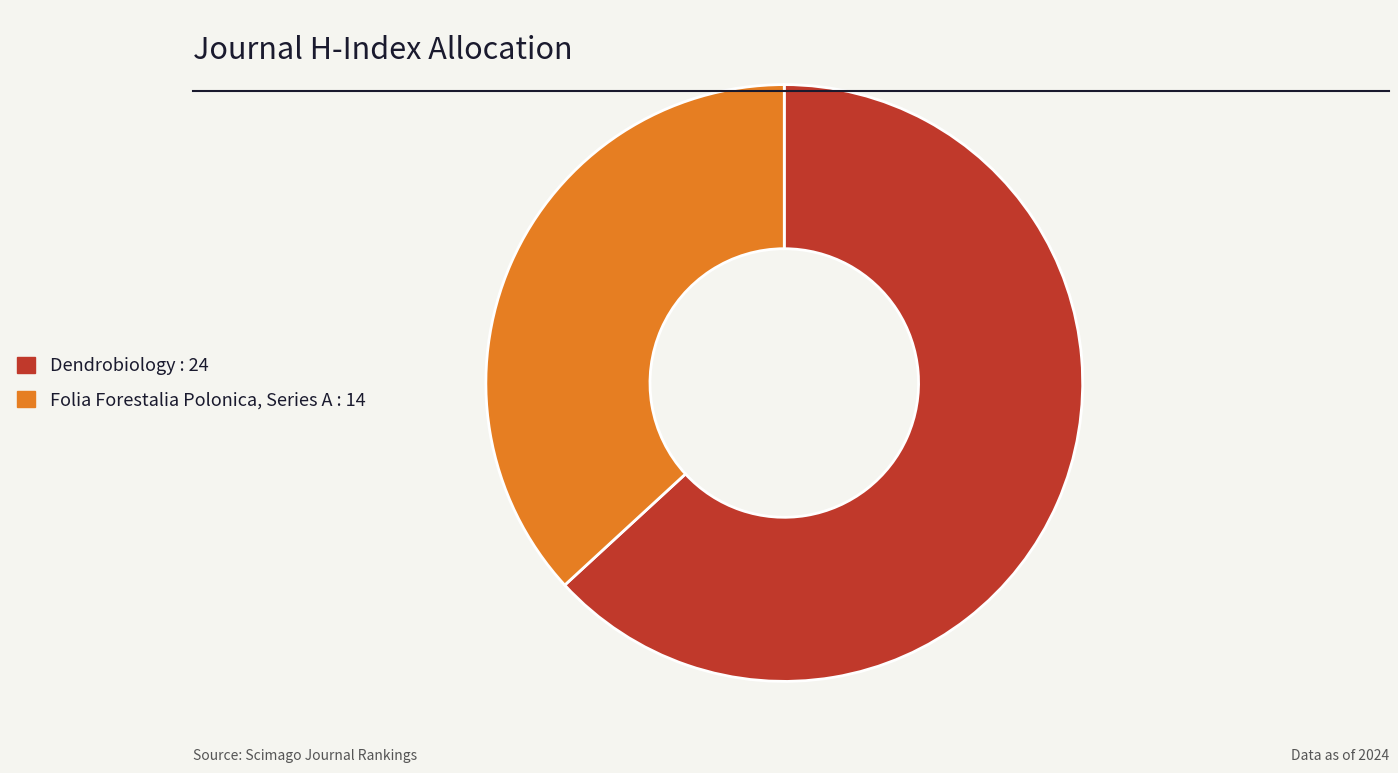

Which has a higher value, Dendrobiology or Folia Forestalia Polonica, Series A?

Dendrobiology